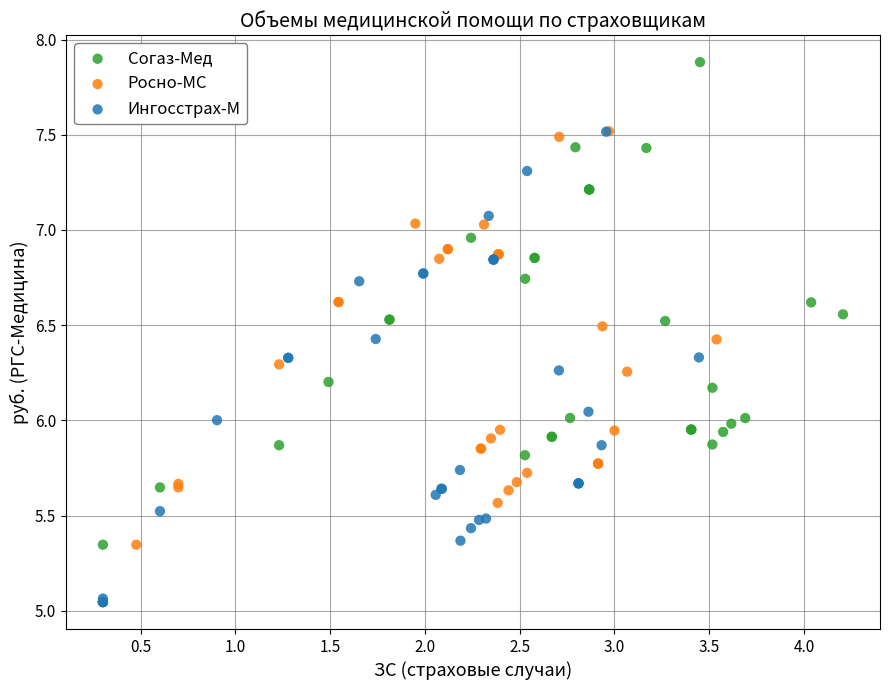

Which series has the largest Y range (max minus min)?

Согаз-Мед